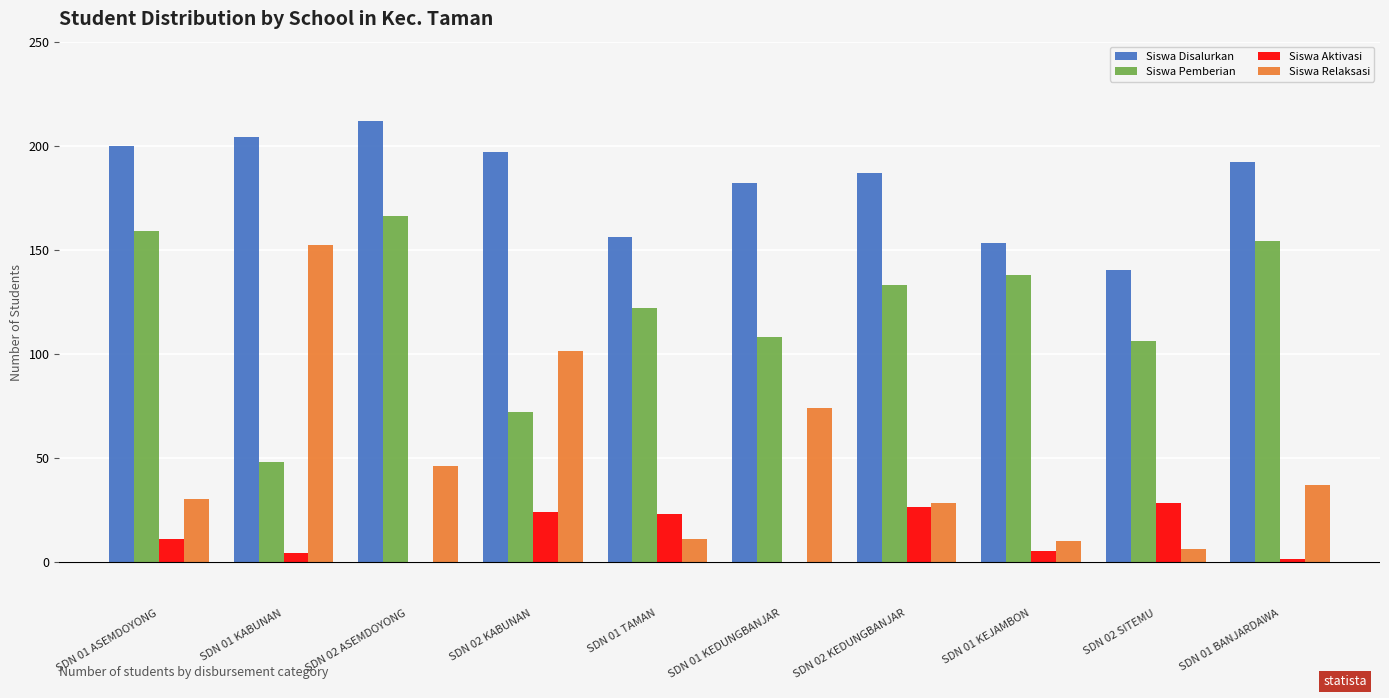

What is the maximum value for Siswa Relaksasi?

152